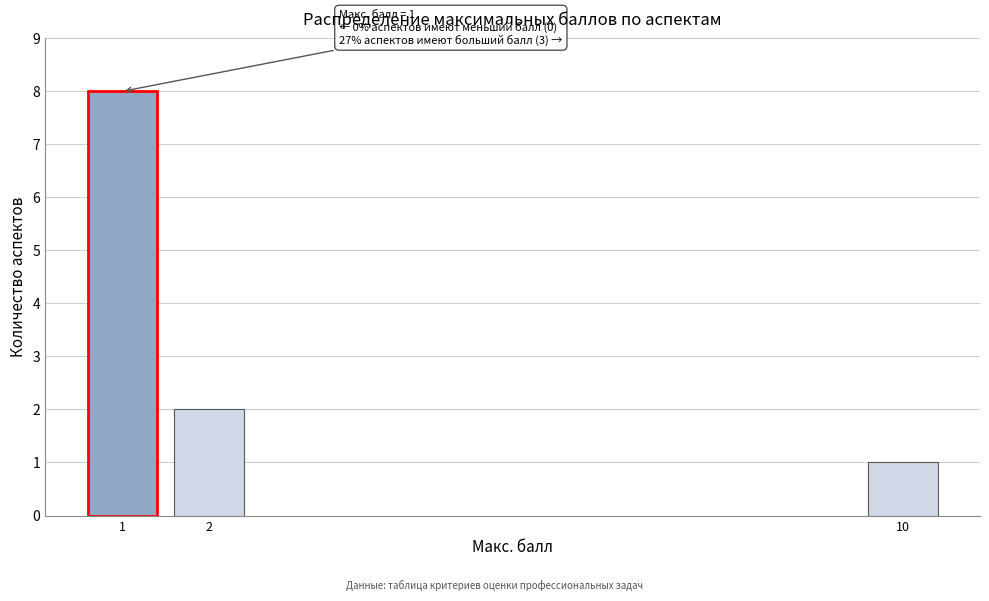

Reading left to right, list all the values displayed in this chart.

8	2	1